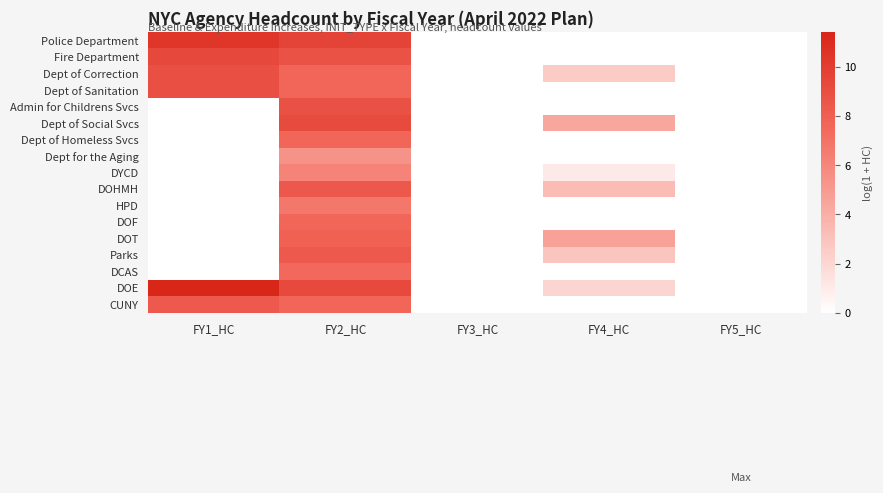

At which category is the sum across all series the highest?

FY2_HC